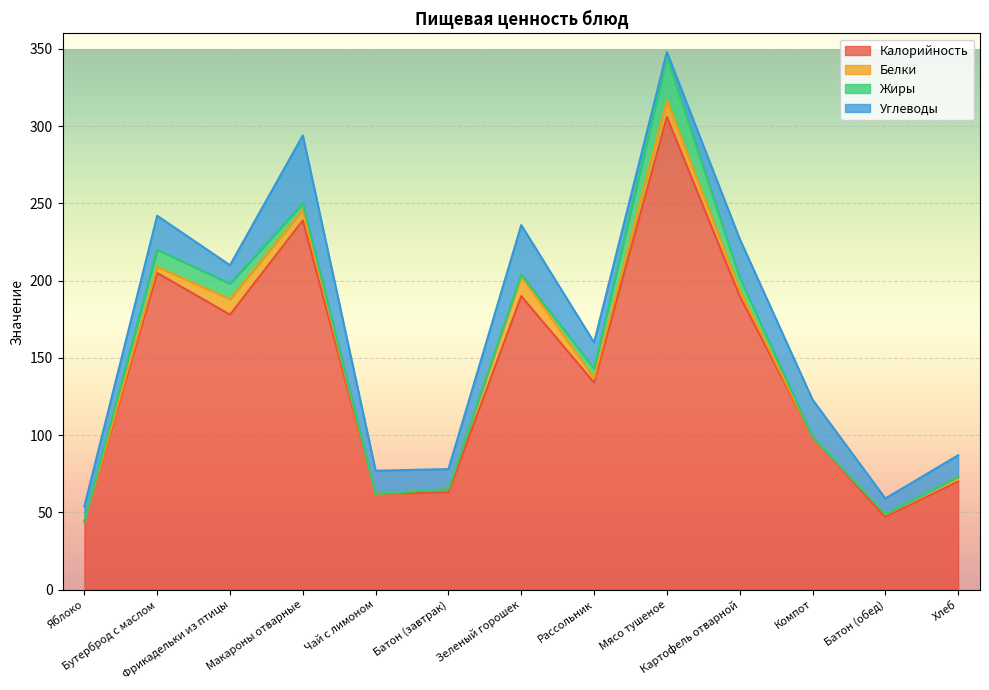

Between Компот and Батон (обед), which series saw the biggest shift?

Калорийность